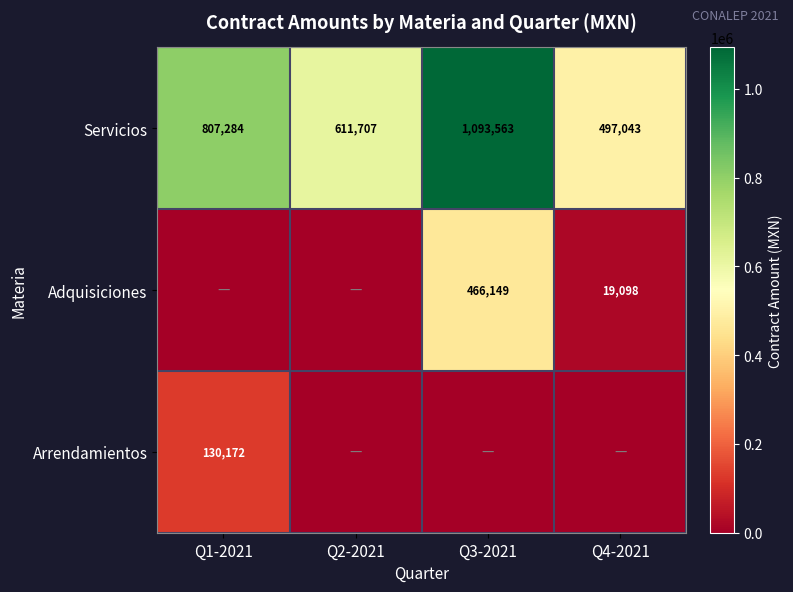

True or false: Servicios has a value of 497043 at Q4-2021.

True